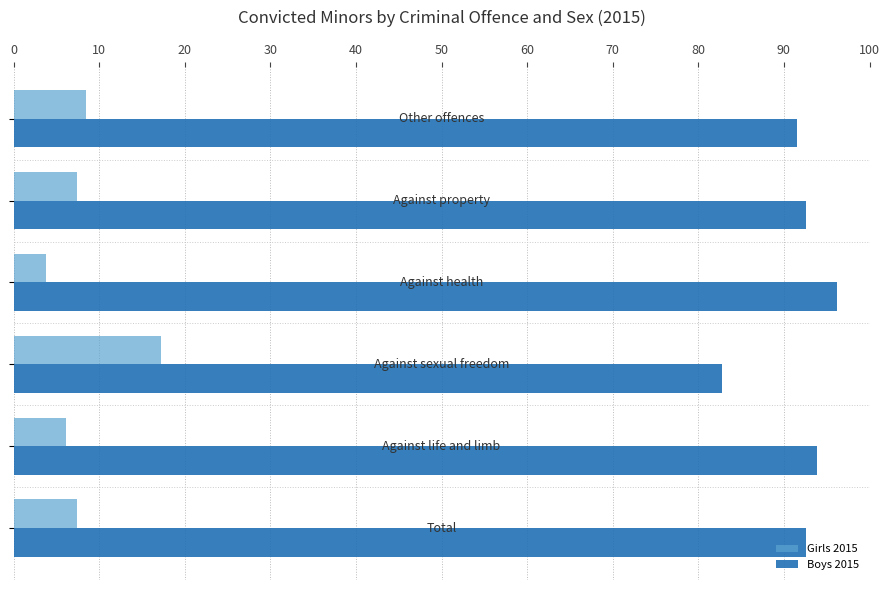

How many values in the Boys 2015 series are below 92?

2